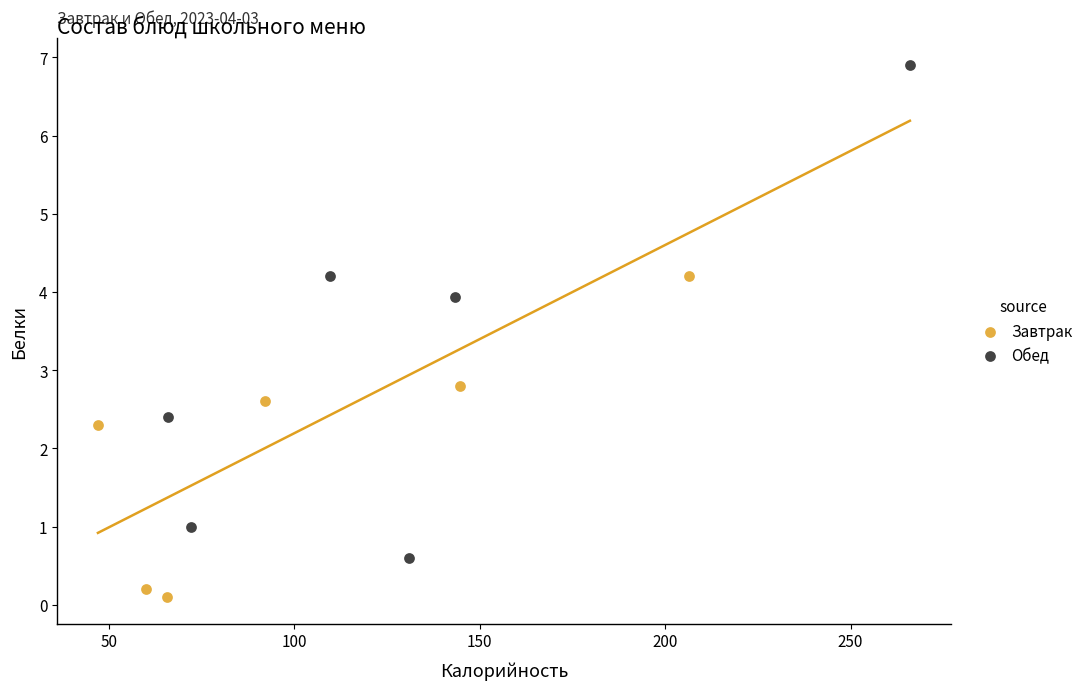

Which series contains the lowest Y value?

Завтрак